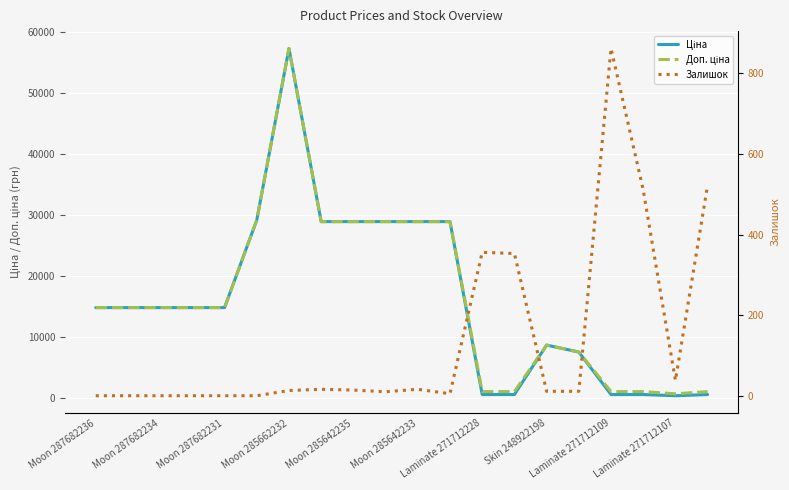

At how many categories does at least one series exceed 13502?

12